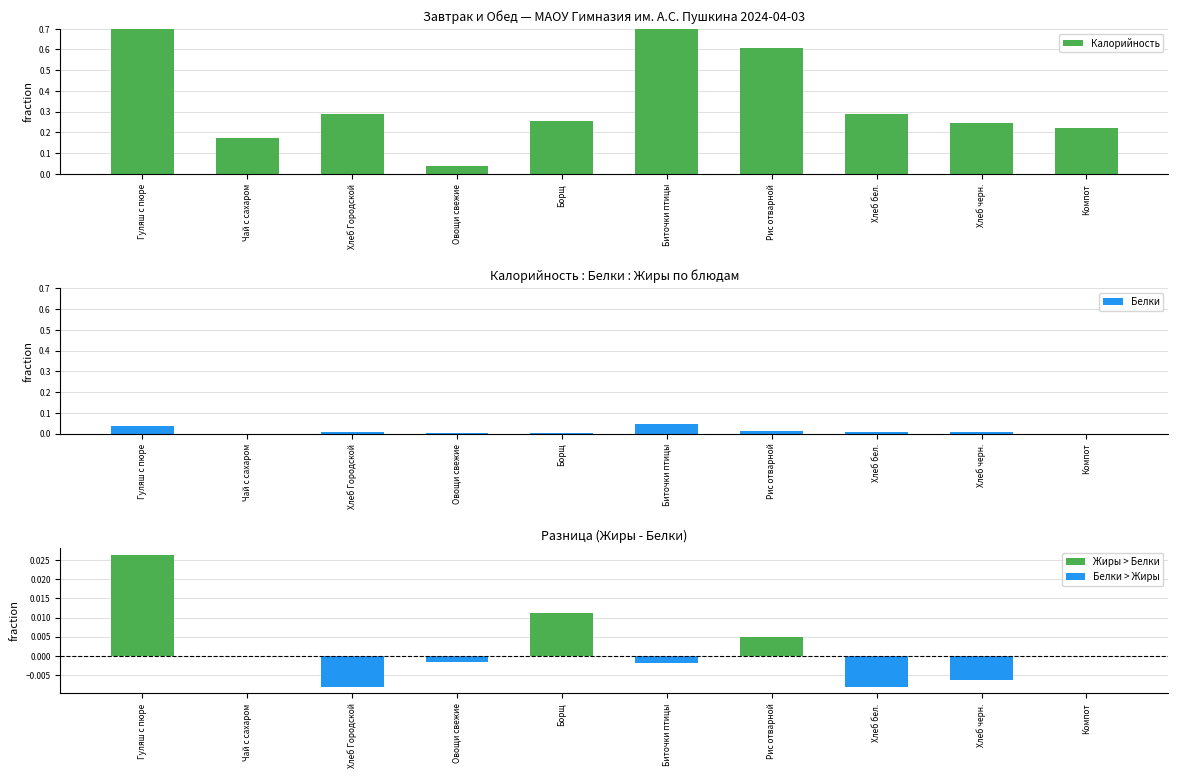

How many values in Жиры > Белки are above zero?

3